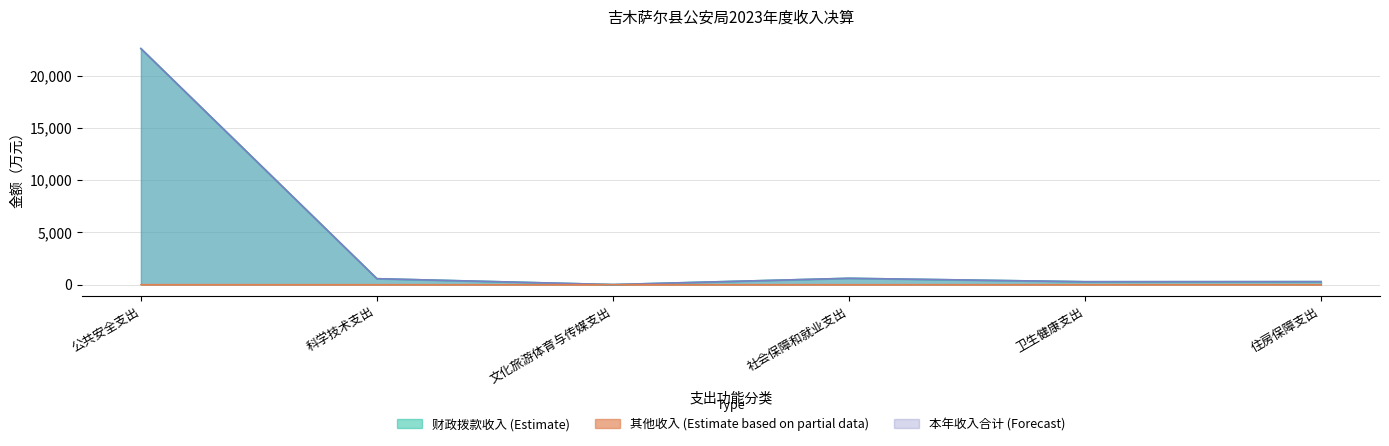

What is the label of the 4th point from the left?

社会保障和就业支出